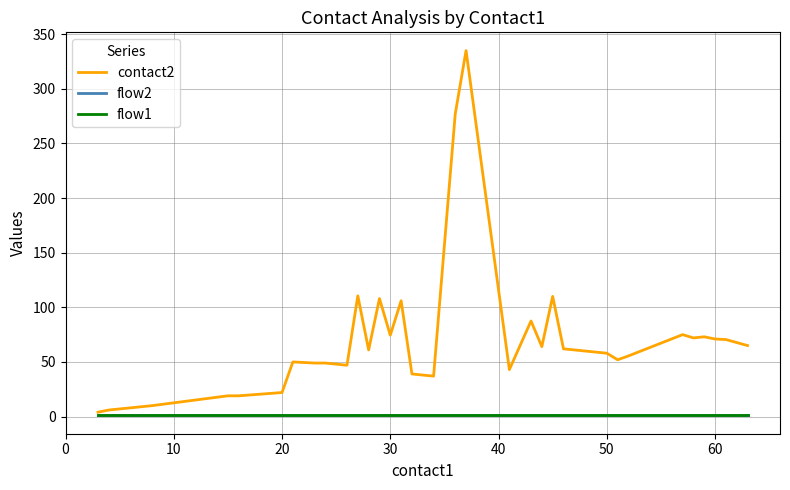

True or false: flow2 has more than 1 points higher than both neighbors.

False